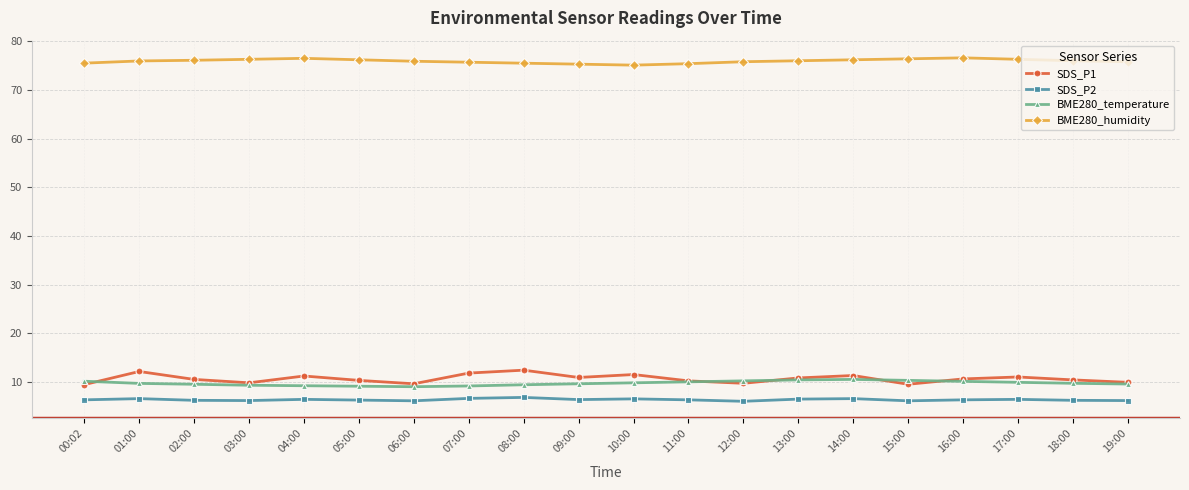

What is the value of the SDS_P1 point at the 6th from the left?

10.3